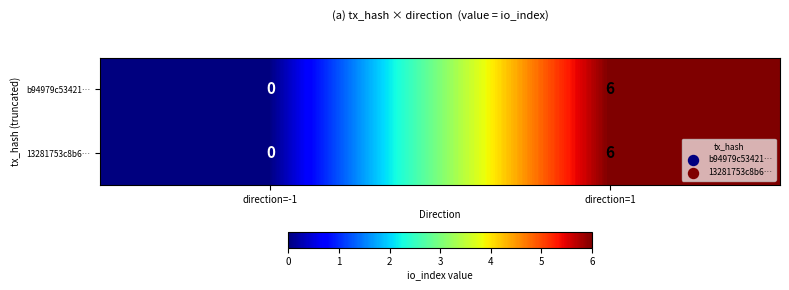

Rank the categories by b94979c53421… value from lowest to highest.

direction=-1, direction=1